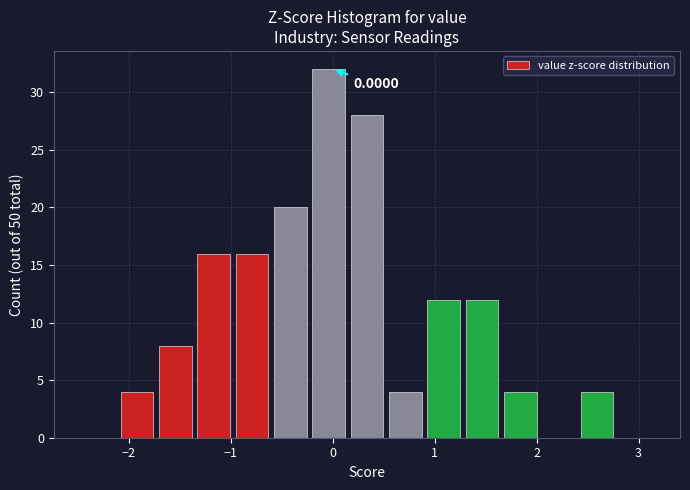

Read against the x-axis, roughly where is the centre of the tallest bar?

0.0